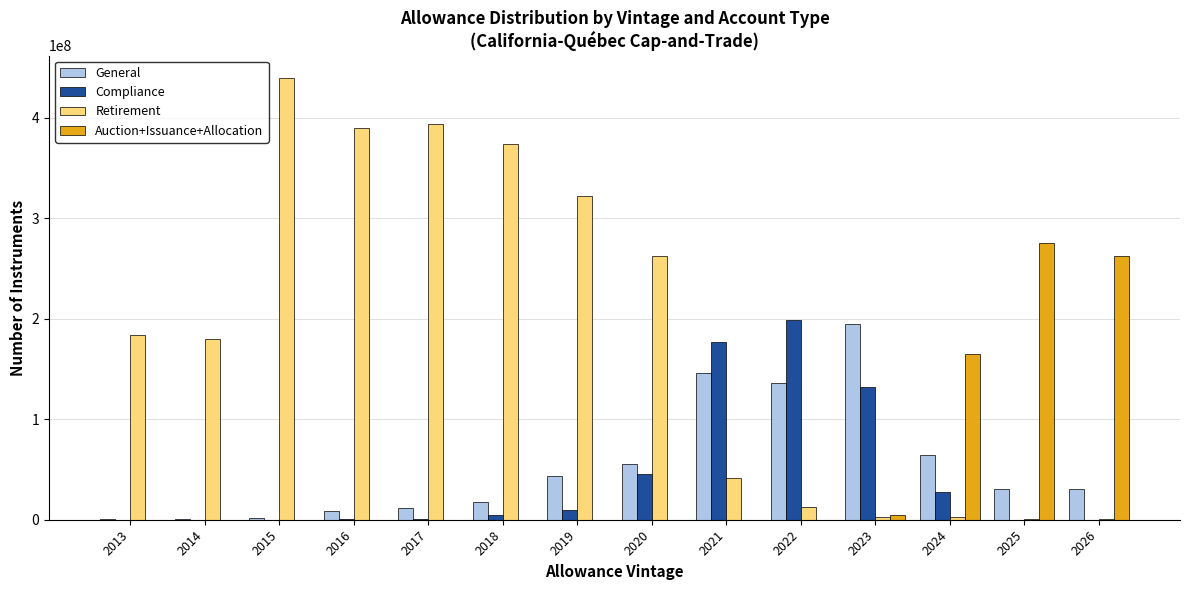

What is the approximate value of Auction+Issuance+Allocation at 2025?

275583671